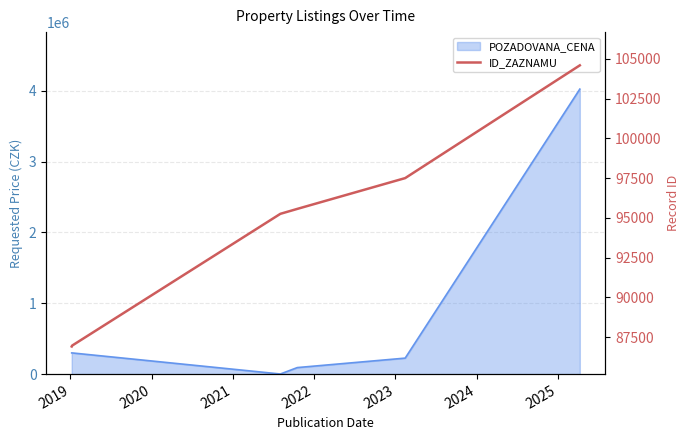

Reading left to right, extract all data points from this chart.

86904	86960	95253	95563	97501	104597